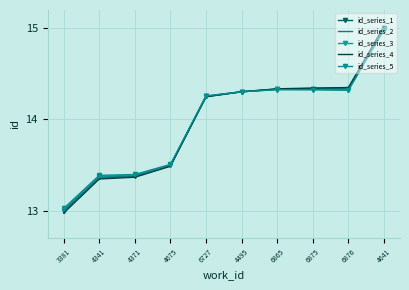

True or false: id_series_2 has more than 0 points higher than both neighbors.

False